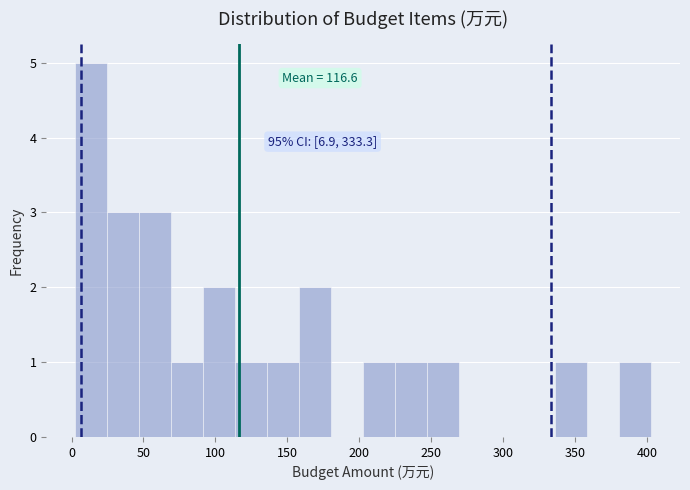

Which range on the x-axis has the tallest bar?

0 to 25